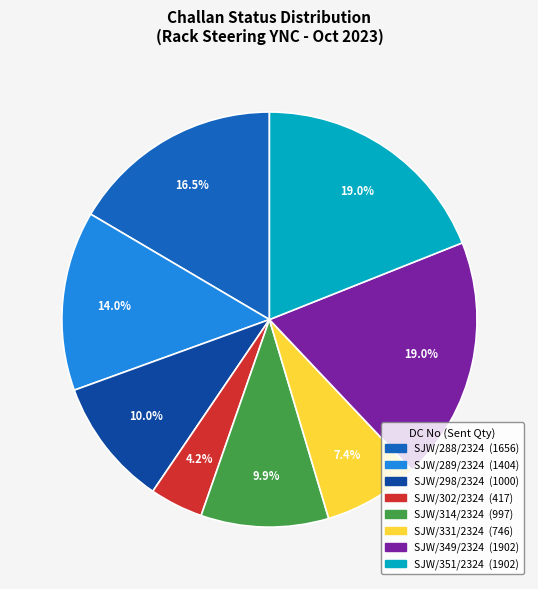

To the nearest percent, what is the average slice percentage?

12%